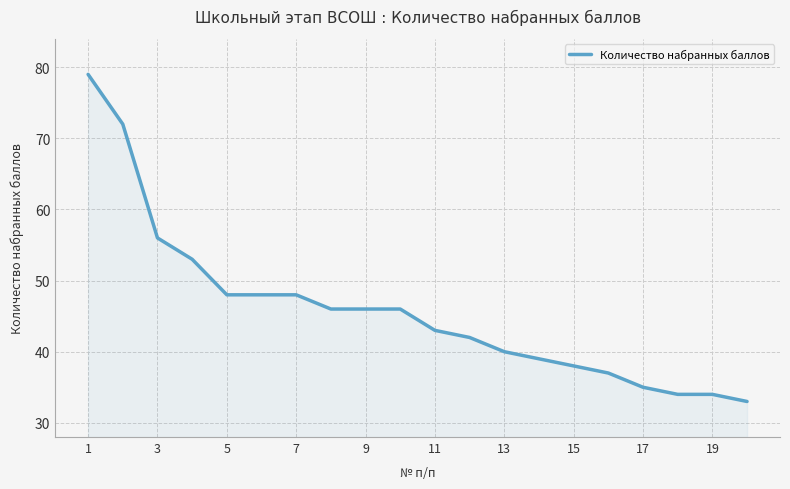

What is the difference between the maximum and minimum values?

46